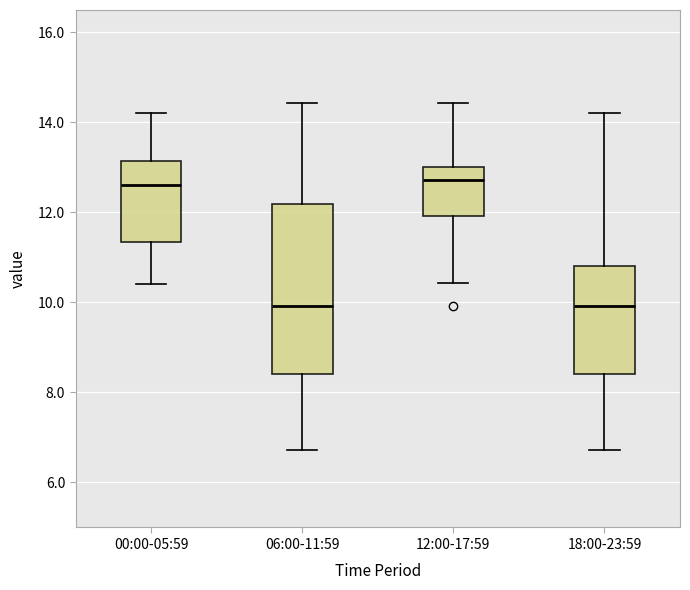

Reading left to right, read every box against the y-axis: the position of its median line, the range the box covers, and the ends of its whiskers. The values are not printed on the chart, so give them approximately, as read against the axis.

00:00-05:59: median 12.6, box 11.4 to 13.2, whiskers 10.4 to 14.2
06:00-11:59: median 10.0, box 8.4 to 12.2, whiskers 6.8 to 14.4
12:00-17:59: median 12.8, box 12.0 to 13.0, whiskers 10.4 to 14.4
18:00-23:59: median 10.0, box 8.4 to 10.8, whiskers 6.8 to 14.2